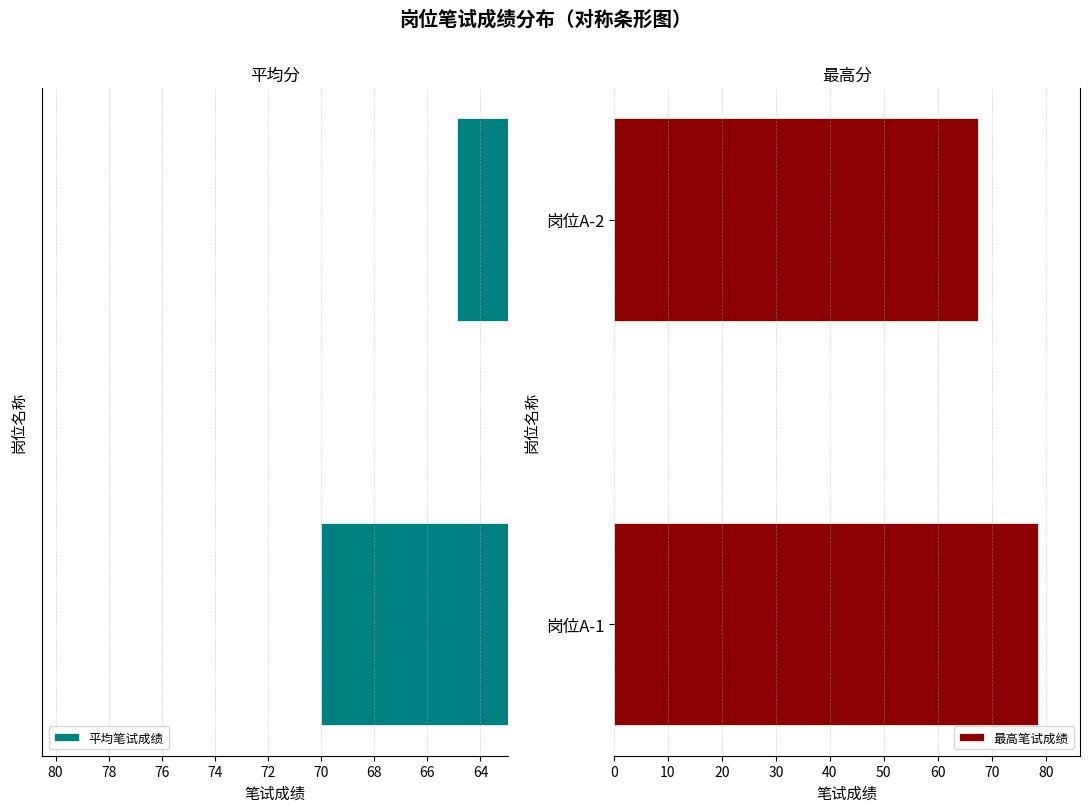

Rank the series by their maximum value, from lowest to highest.

平均笔试成绩, 最高笔试成绩